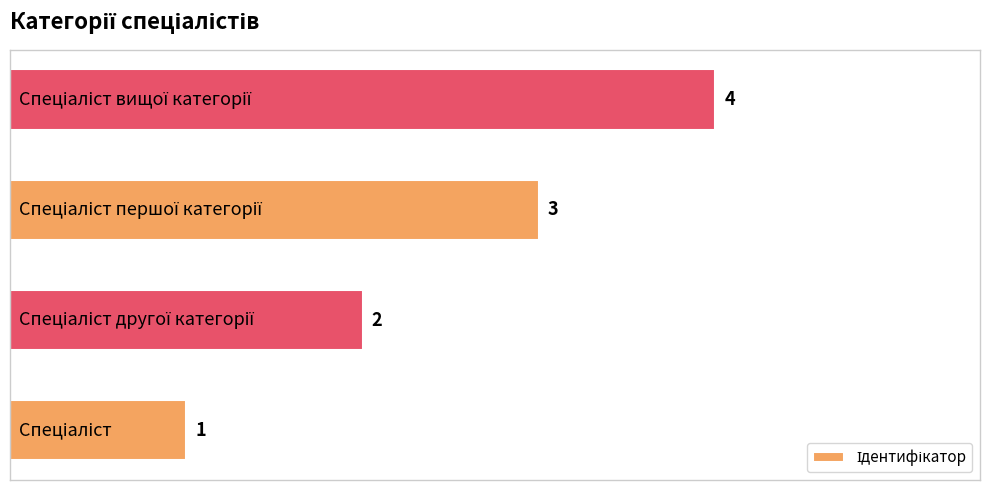

What is the difference between the maximum and minimum values?

3